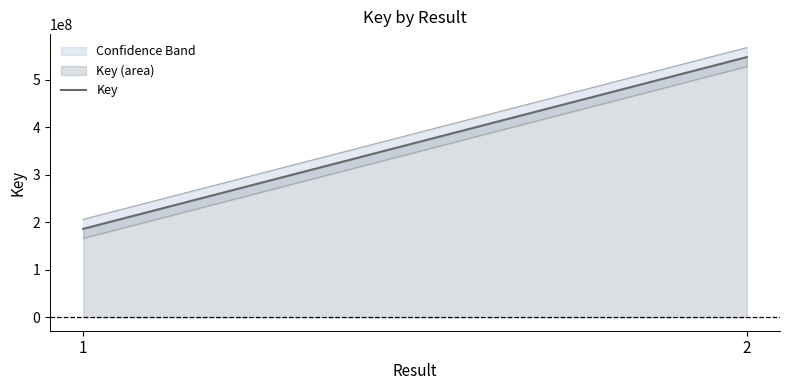

The value at 1 is 186106701. True or false?

True